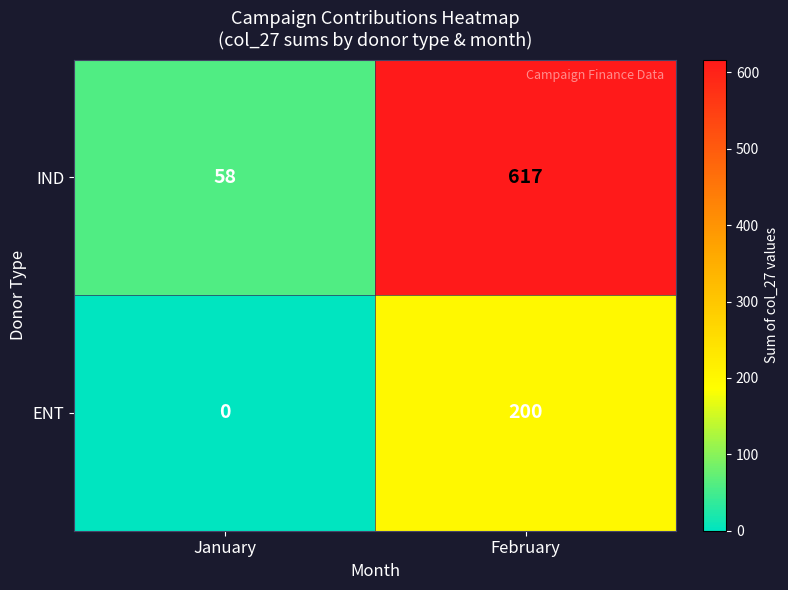

True or false: IND has a value of 335 at February.

False